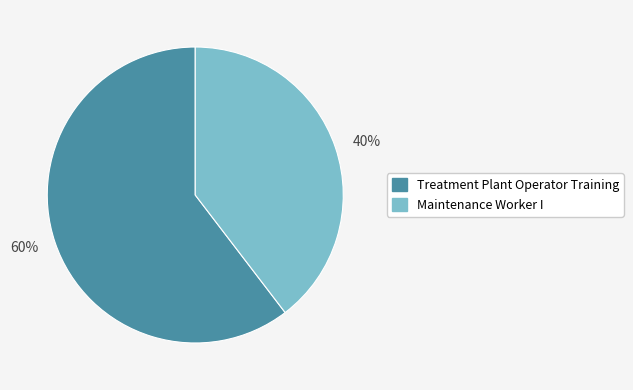

Is Treatment Plant Operator Training the majority of the pie?

Yes